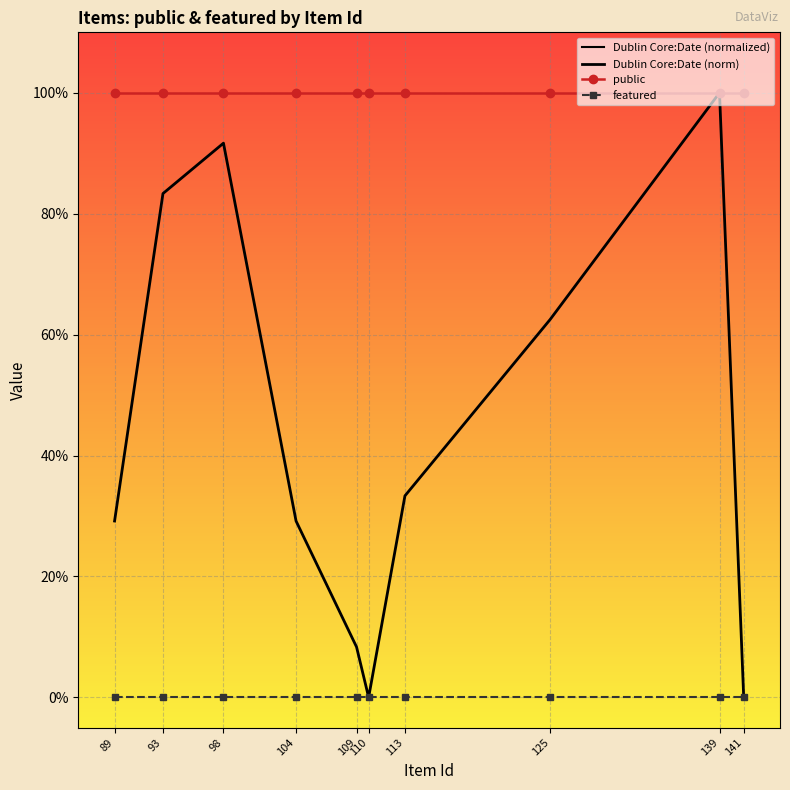

At how many categories does at least one series exceed 1823?

10